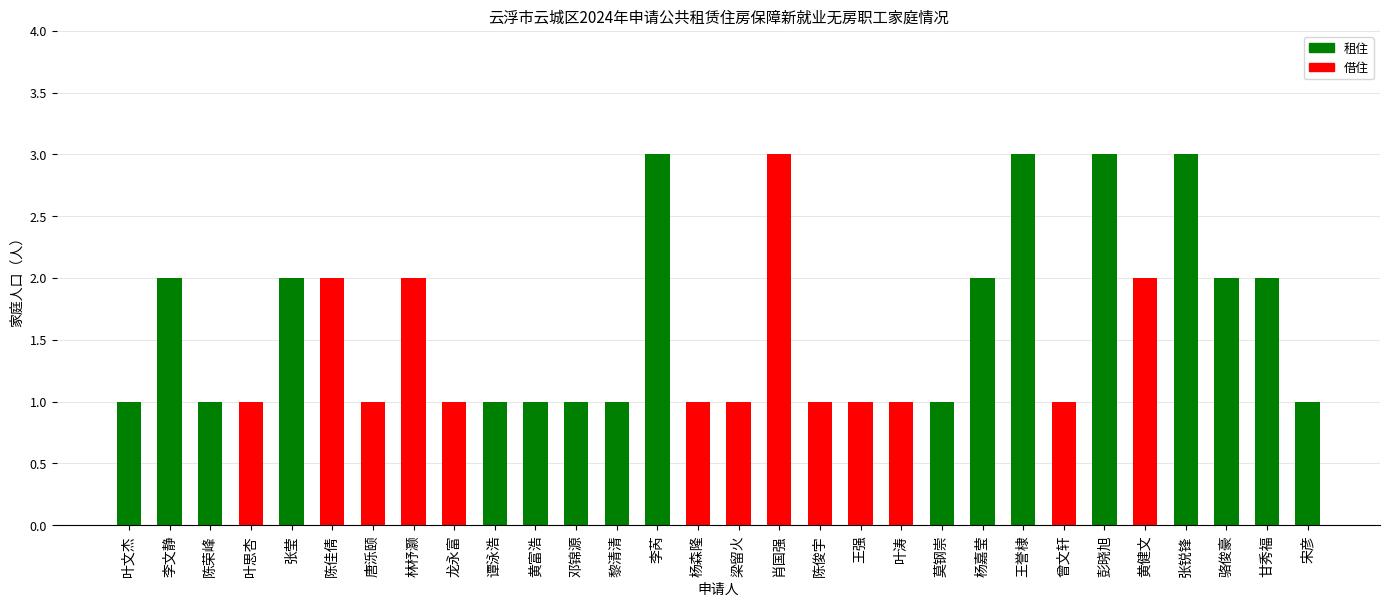

What is the minimum value shown in the chart?

1